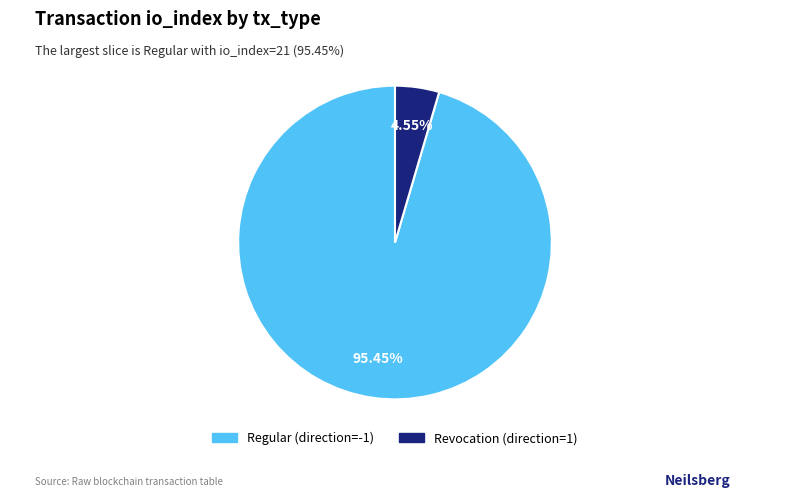

To the nearest percent, what is the average slice percentage?

50%